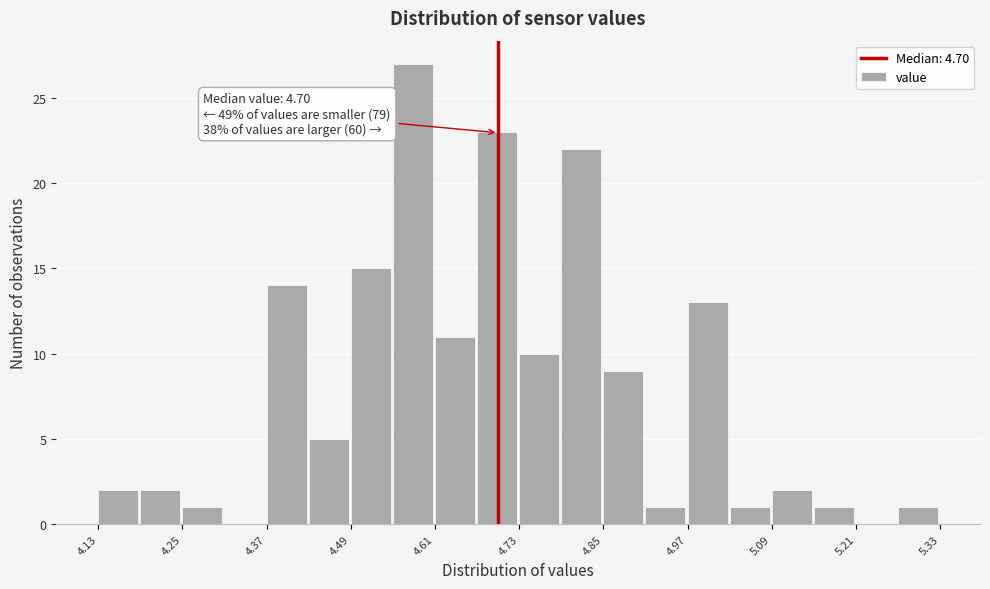

Read against the x-axis, roughly where is the centre of the tallest bar?

4.58